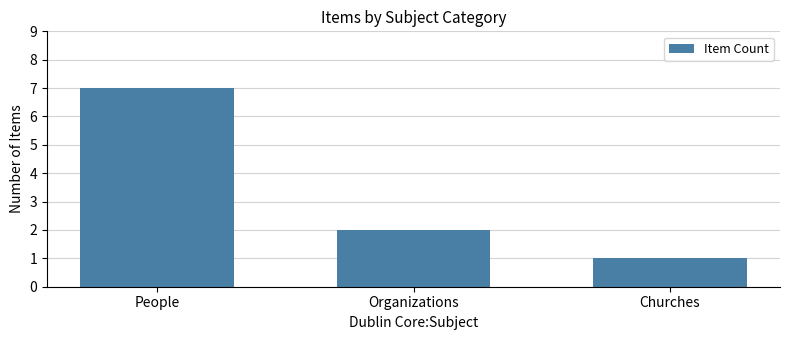

What is the label of the 1st bar from the left?

People